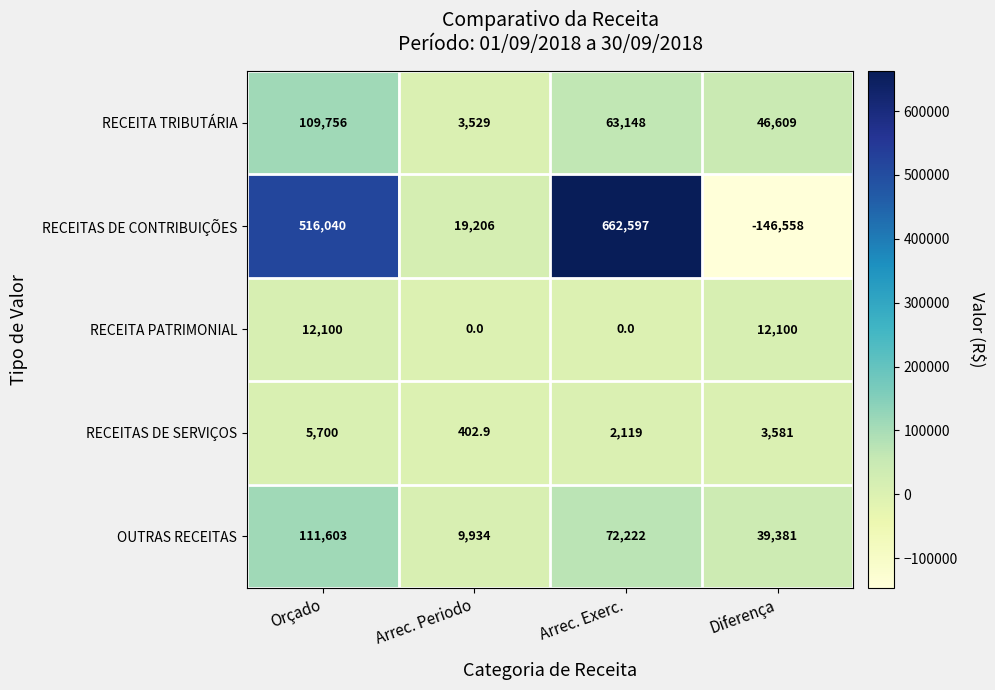

True or false: RECEITA TRIBUTÁRIA has a value of 175442.6 at Orçado.

False